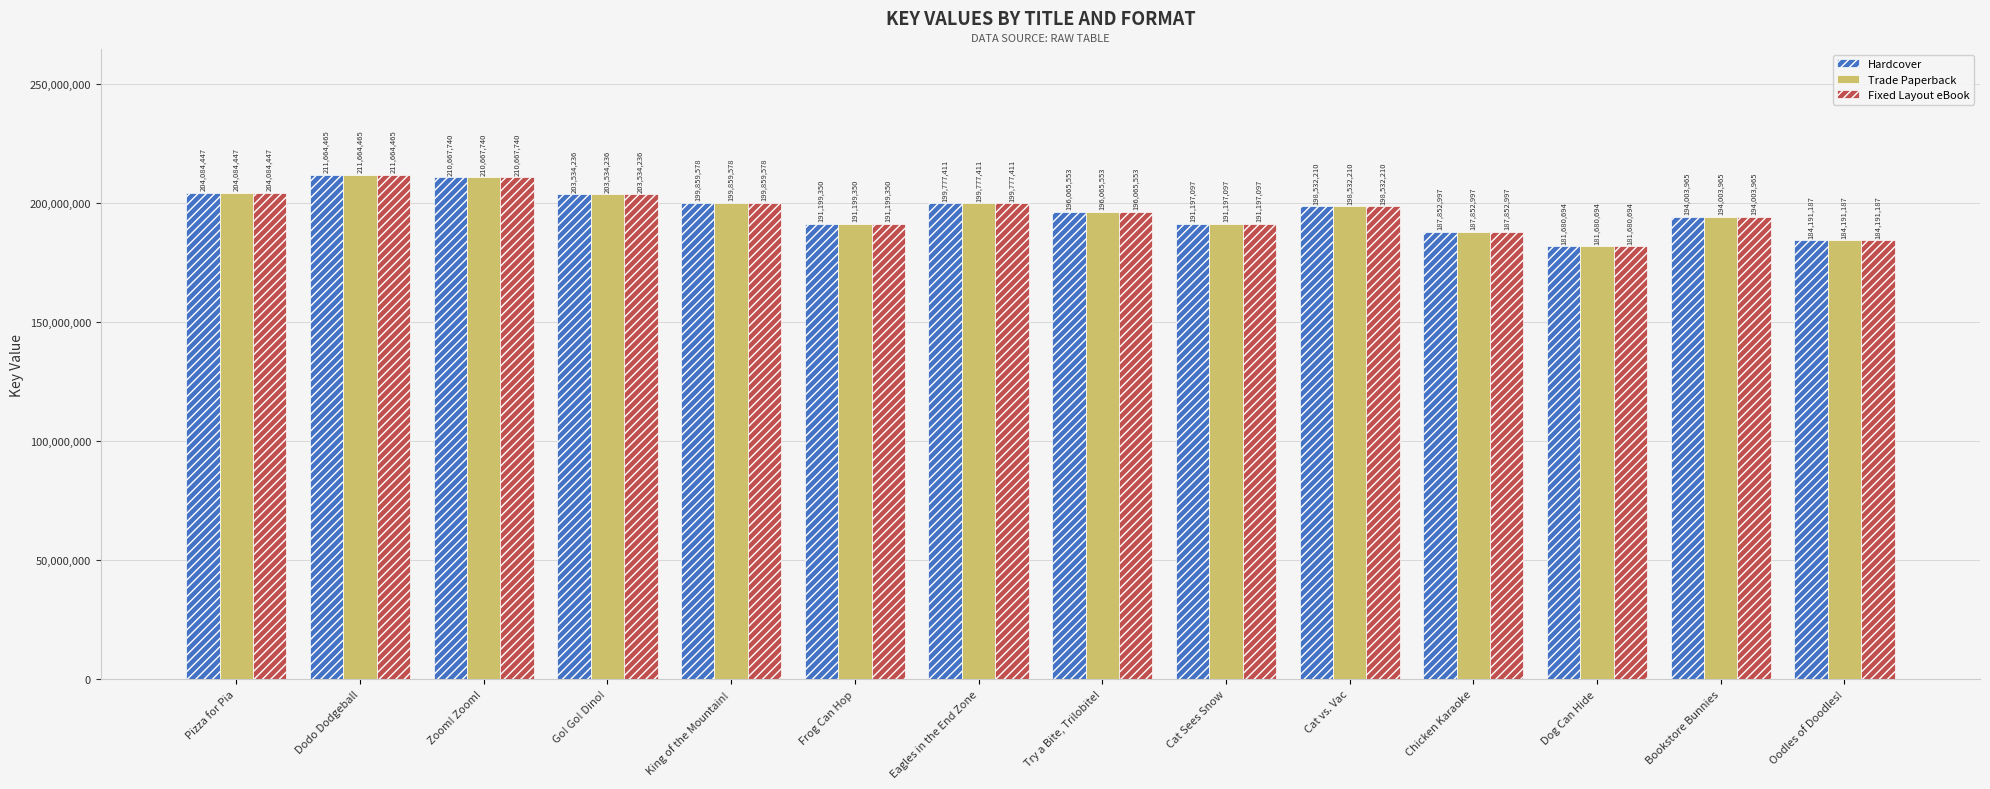

How many groups of bars are there?

14